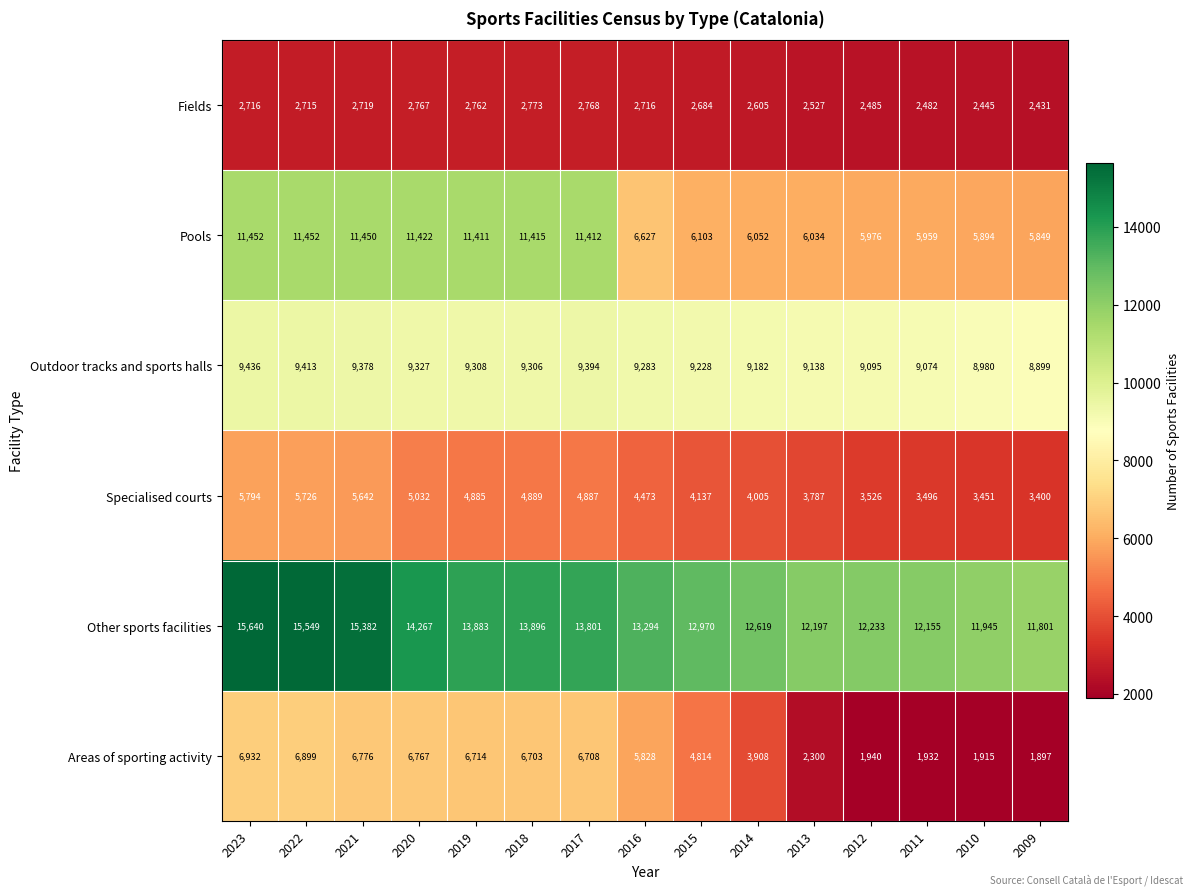

Which series changed the most between 2022 and 2013?

Pools